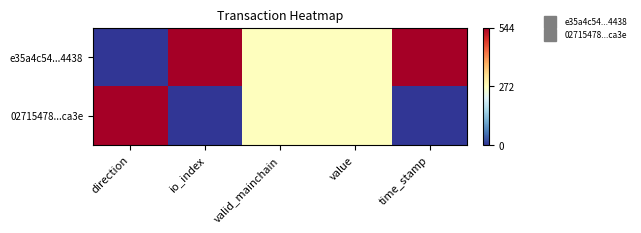

How many data points does each series have?

5